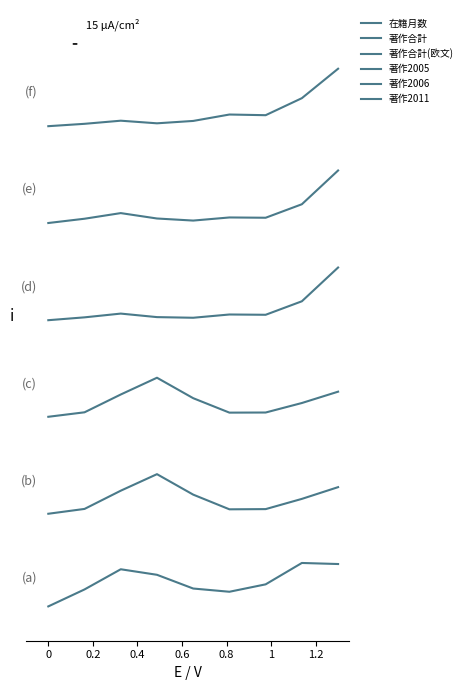

Reading left to right, what are all the values shown in this chart?

在籍月数: 0.1	0.2	0.4	0.4	0.2	0.2	0.3	0.5	0.5
著作合計: 1.0	1.1	1.2	1.4	1.2	1.1	1.1	1.2	1.3
著作合計(欧文): 2.0	2.1	2.2	2.4	2.2	2.1	2.1	2.1	2.3
著作2005: 3.0	3.0	3.1	3.0	3.0	3.1	3.1	3.2	3.5
著作2006: 4.0	4.0	4.1	4.1	4.0	4.1	4.1	4.2	4.5
著作2011: 5.0	5.0	5.1	5.0	5.1	5.1	5.1	5.3	5.6